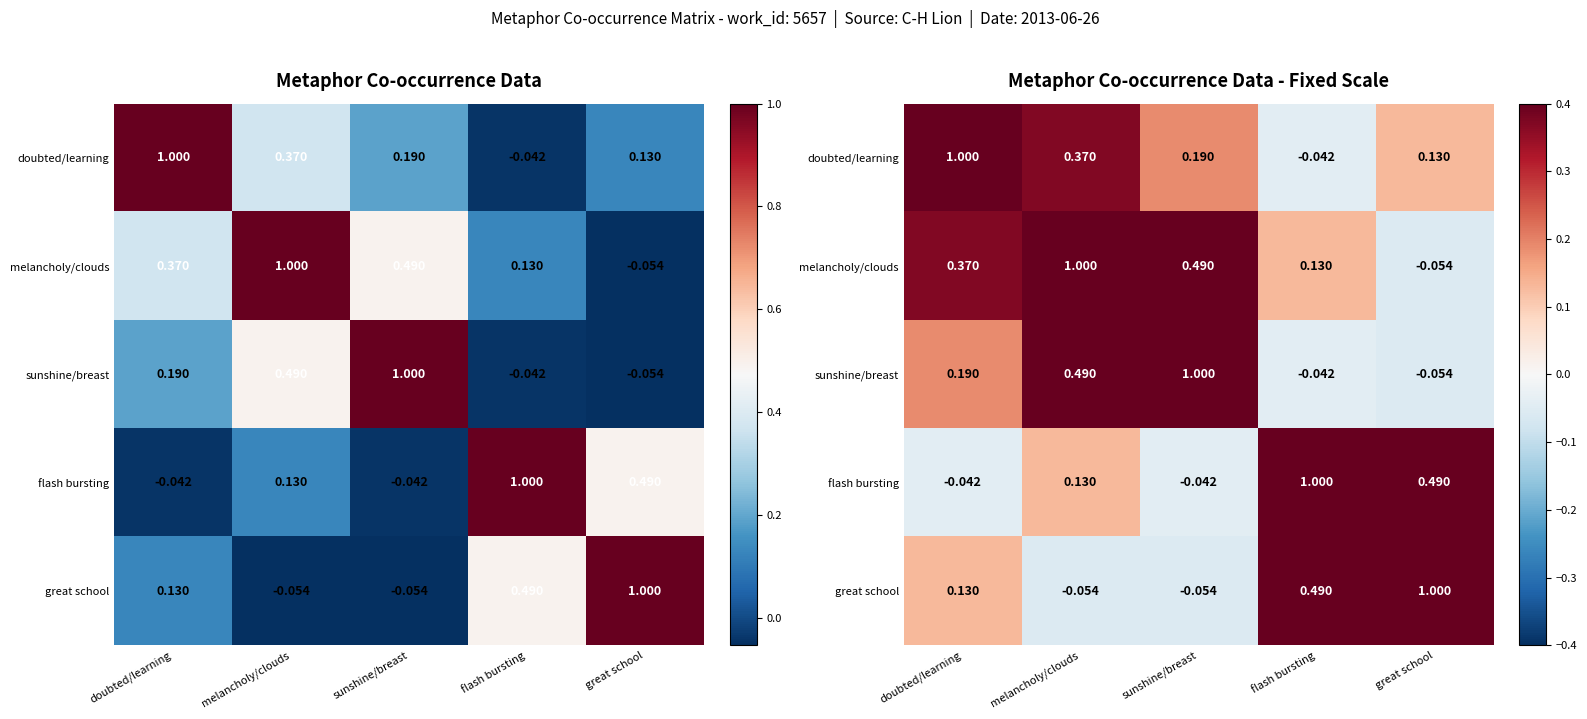

How many data points in flash bursting are less than 0?

2